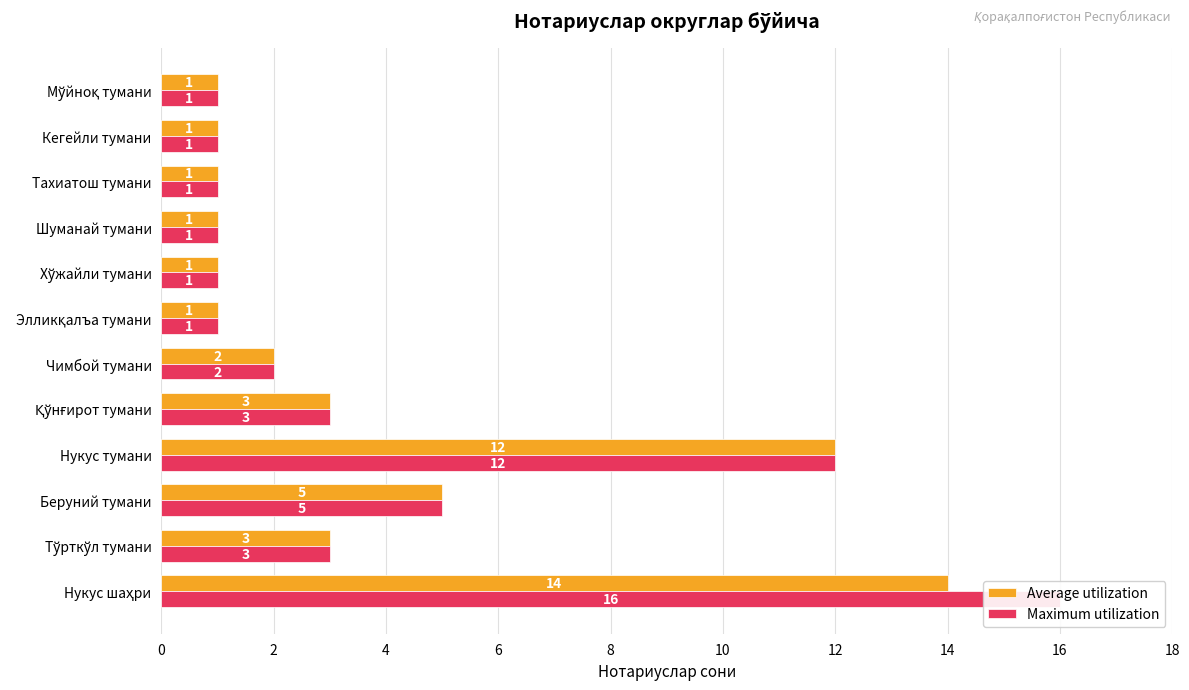

How many values in the Maximum utilization series exceed 2?

5